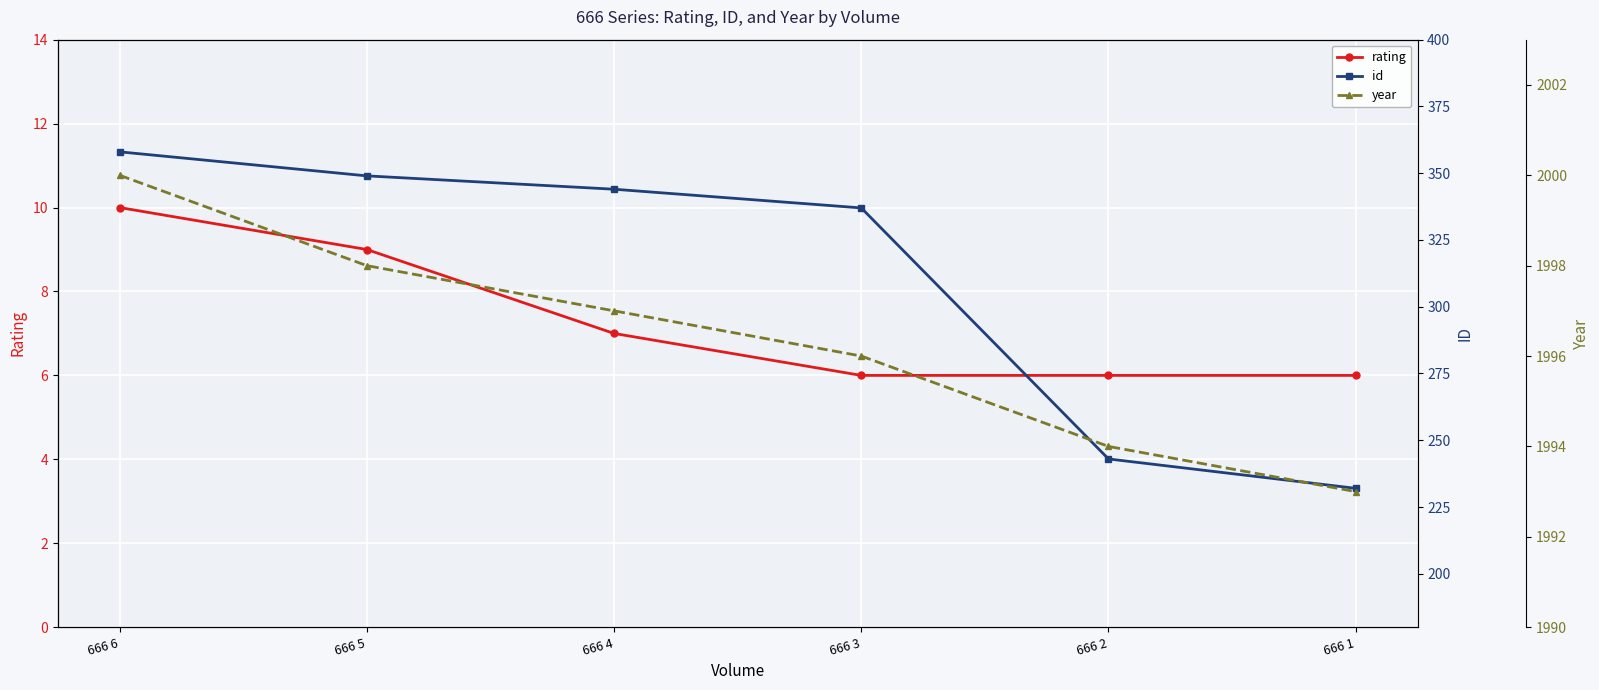

Is it true that rating equals 4 at 666 5?

False